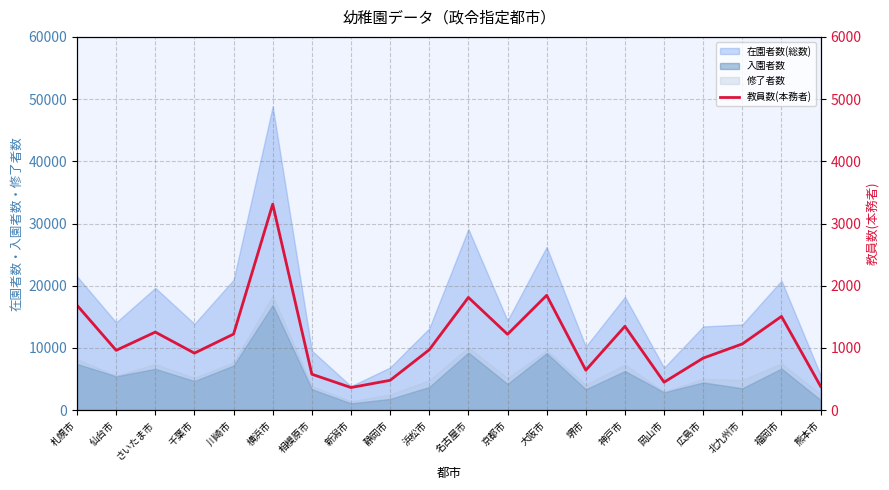

How many points are higher than both their immediate neighbors (excluding endpoints)?

6